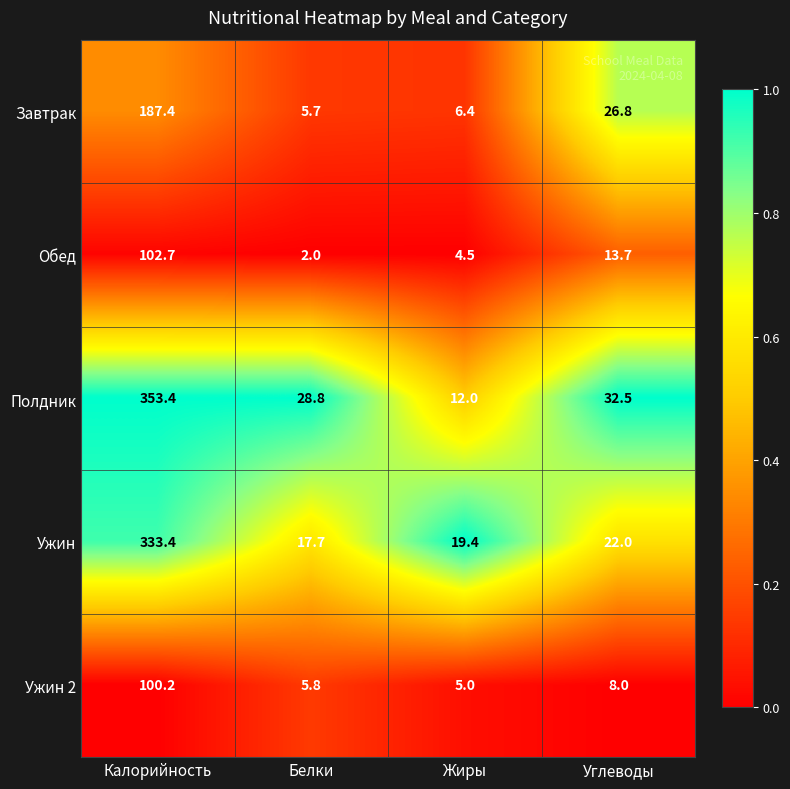

At which category is the sum across all series the highest?

Калорийность